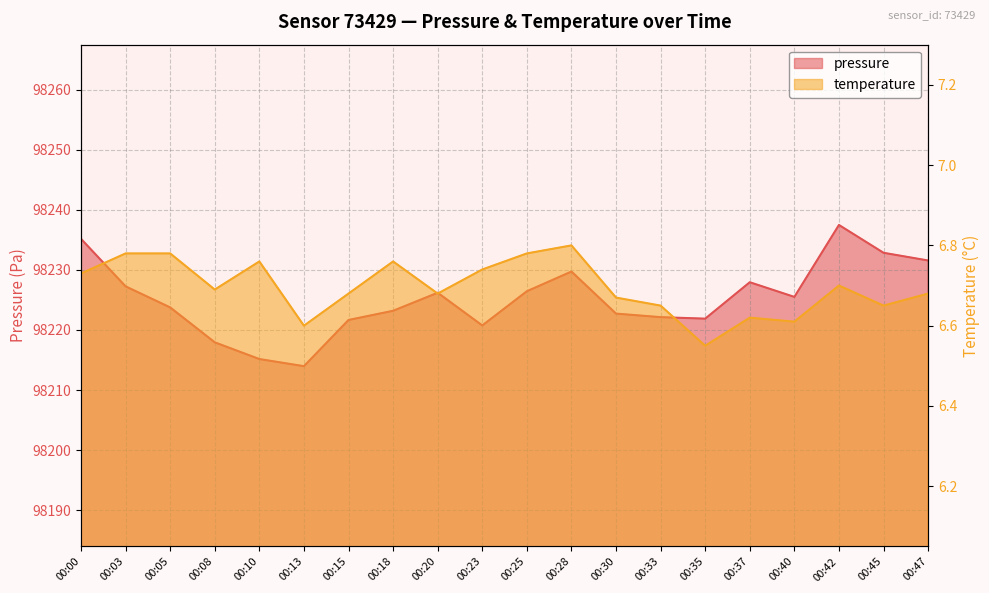

Reading left to right, transcribe all the data shown in this chart.

pressure: 98235.2	98227.2	98223.8	98217.9	98215.2	98214.0	98221.7	98223.2	98226.2	98220.8	98226.4	98229.7	98222.7	98222.1	98221.9	98227.9	98225.5	98237.5	98232.8	98231.6
temperature: 6.7	6.8	6.8	6.7	6.8	6.6	6.7	6.8	6.7	6.7	6.8	6.8	6.7	6.7	6.5	6.6	6.6	6.7	6.7	6.7